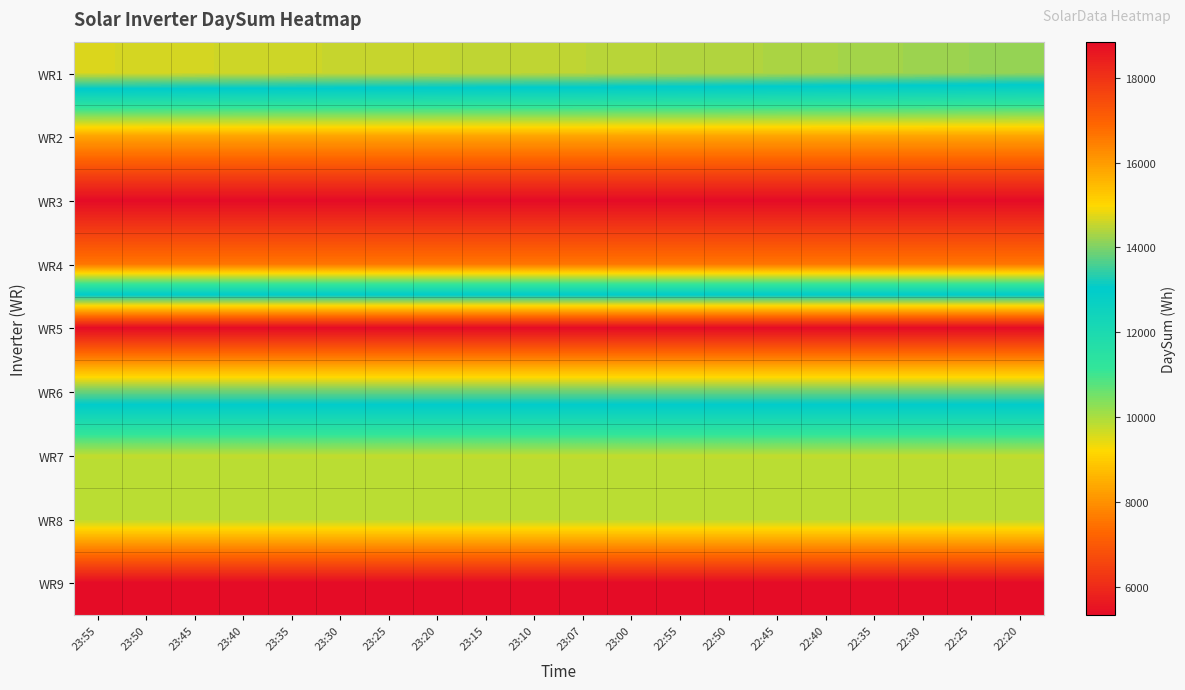

Which has a higher value, 23:45 or 22:40?

23:45